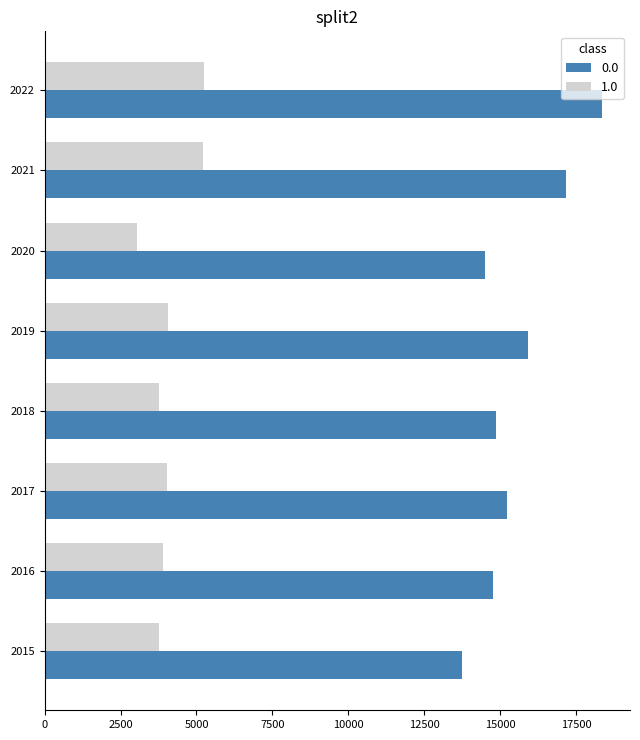

Is it true that 1.0 equals 4074 at 2019?

True